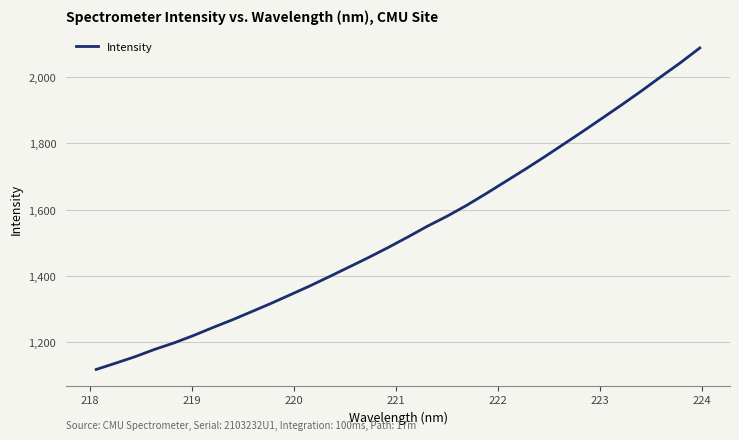

What is the greatest value displayed?

2087.4